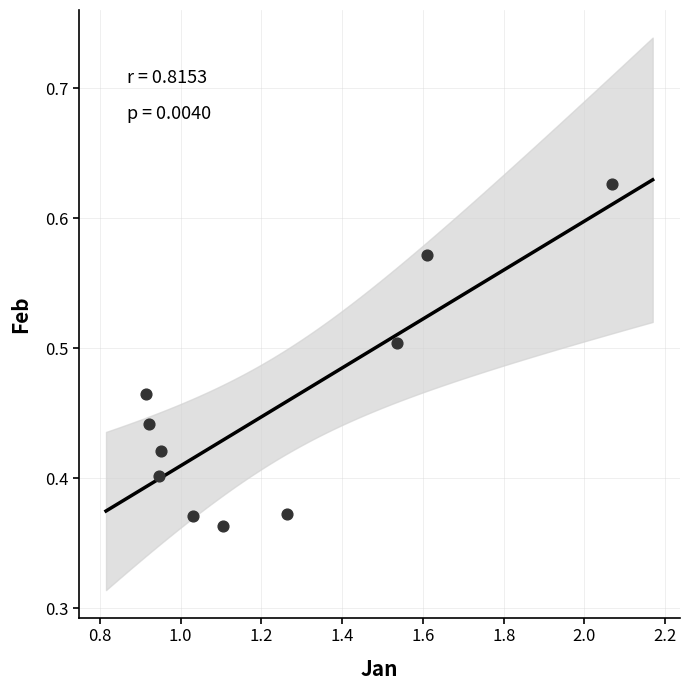

What is the average X value?

1.2